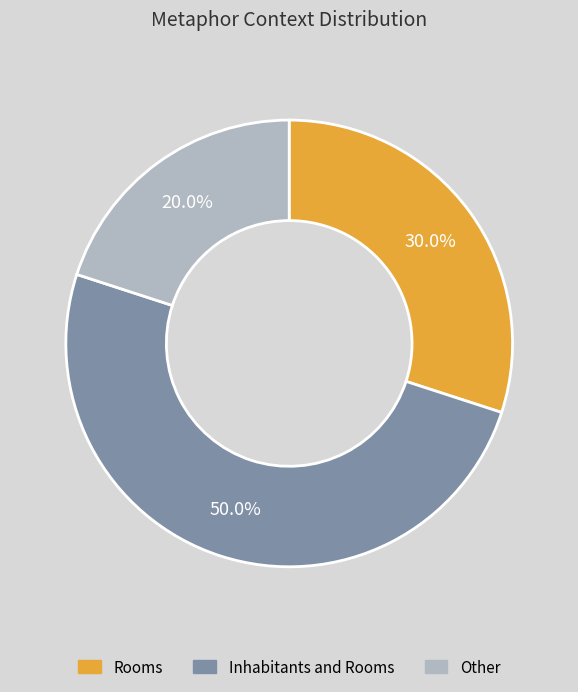

To the nearest percent, what is the average slice percentage?

33%